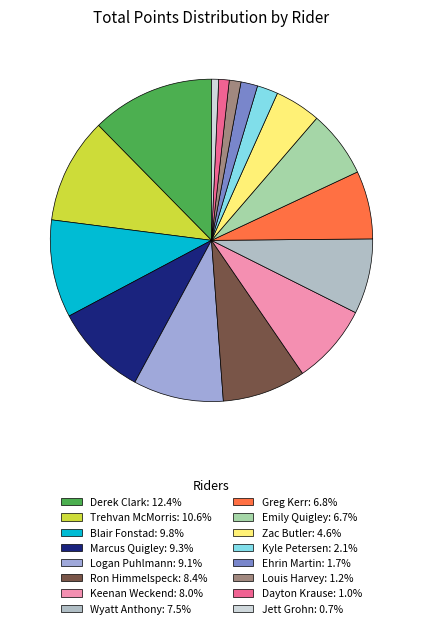

Approximately how many times larger is the value at Kyle Petersen compared to Emily Quigley?

0.3